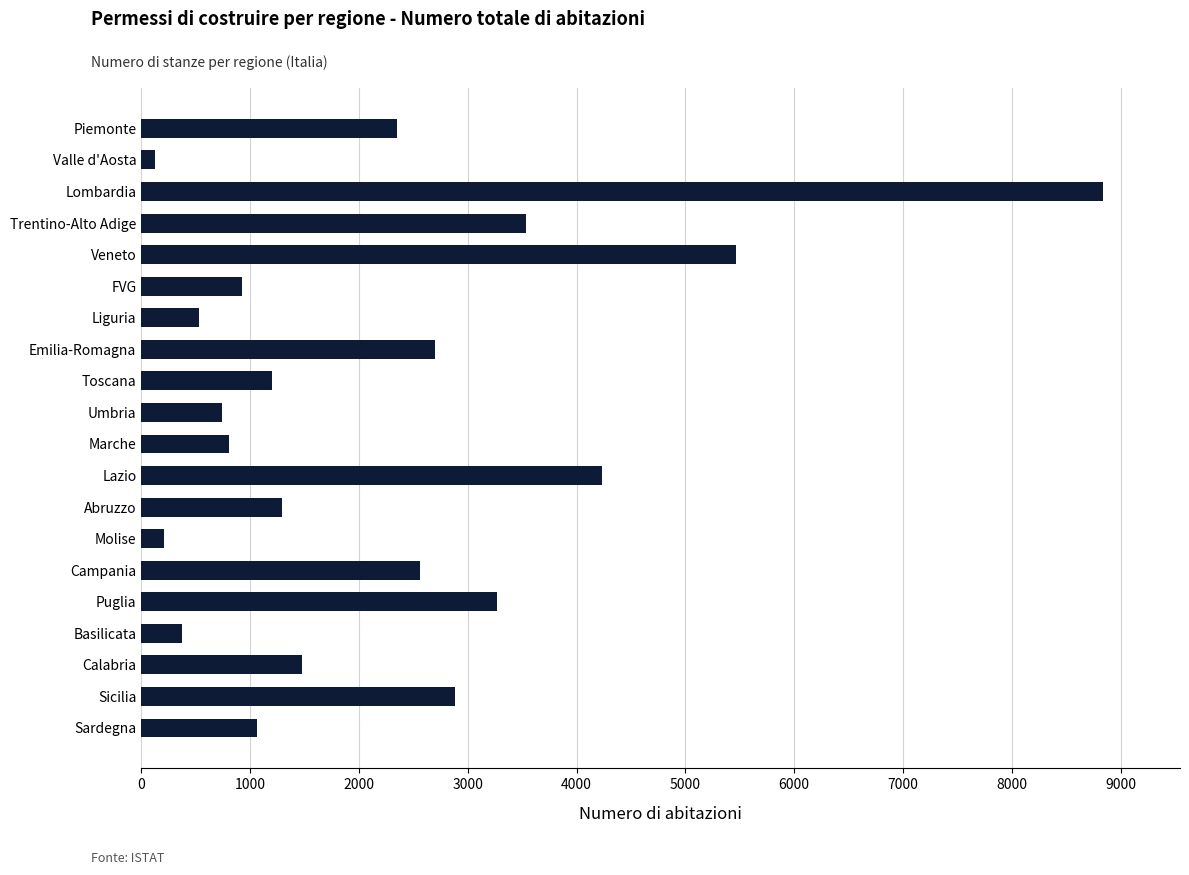

Where is the data nearest to the value 4480?

Lazio